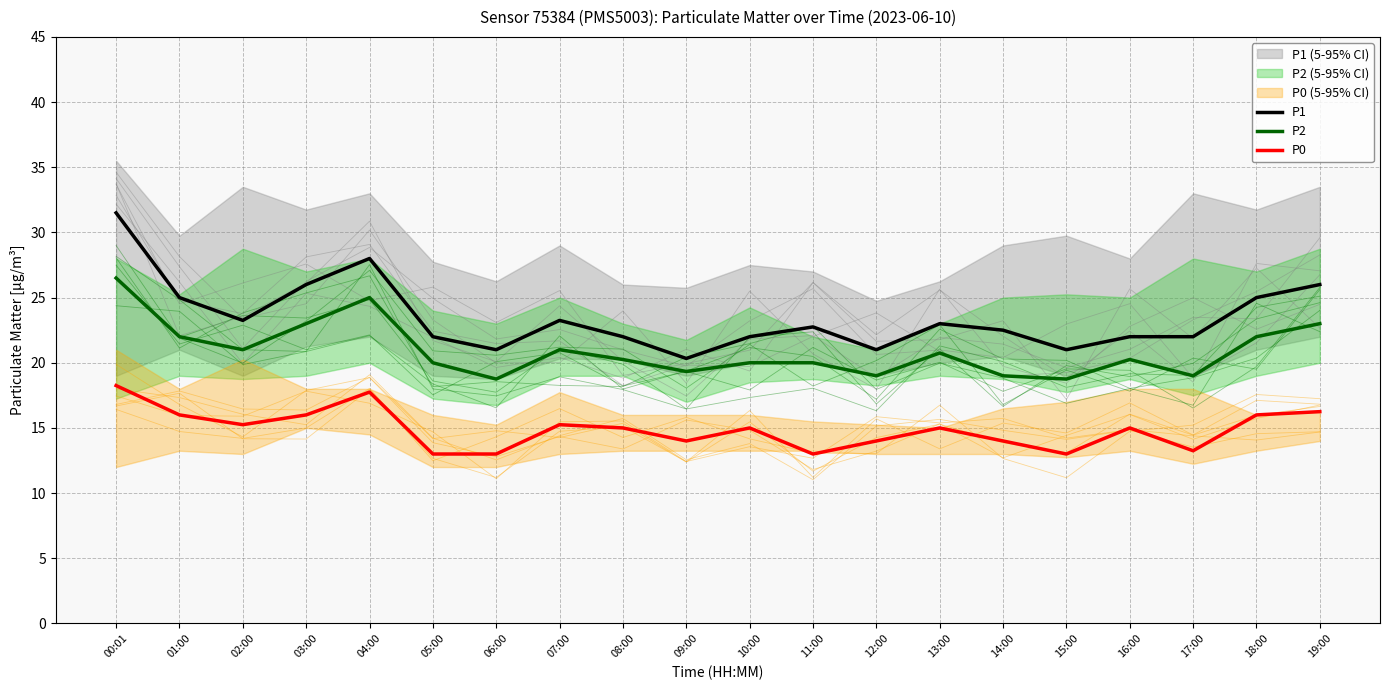

What value does the P1 series have at 04:00?

28.0